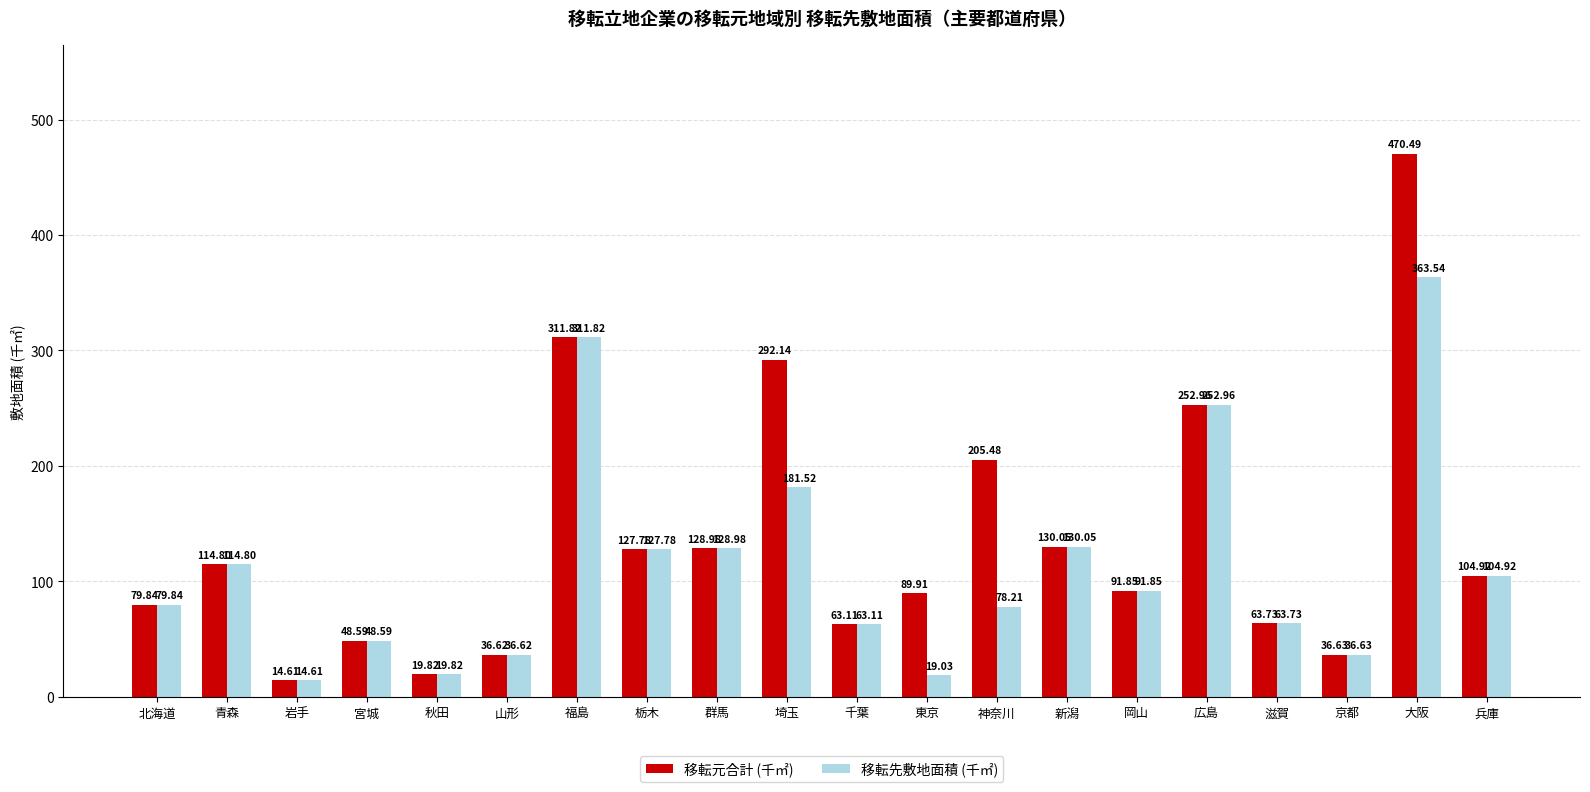

At how many categories does at least one series exceed 164?

5